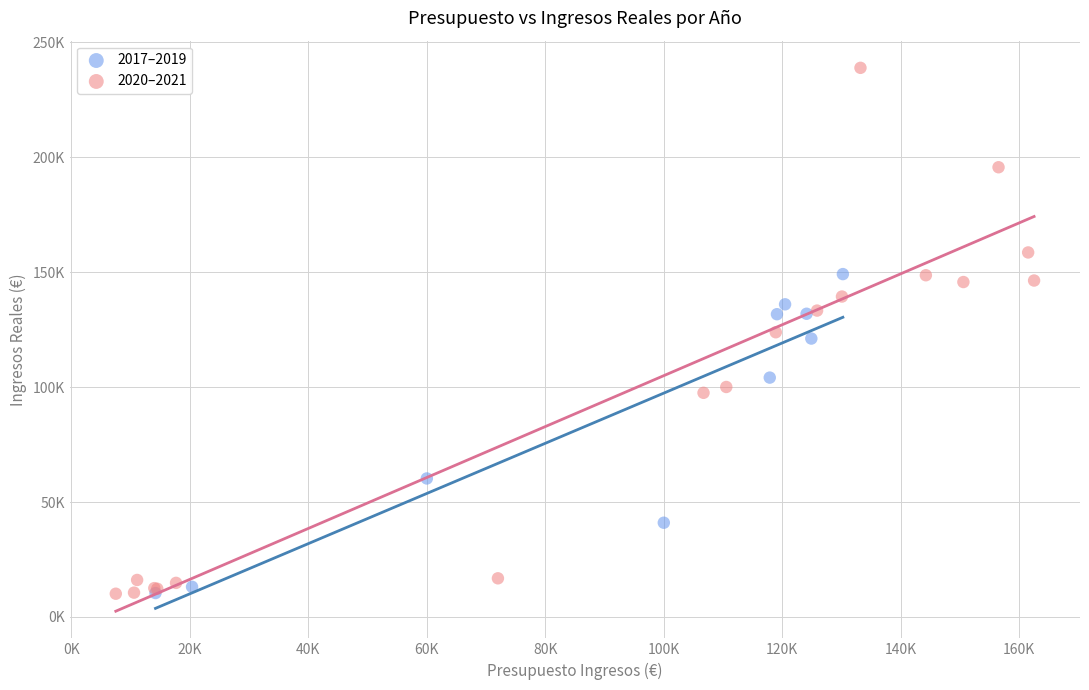

What are all the series names shown in the legend?

2017–2019, 2020–2021